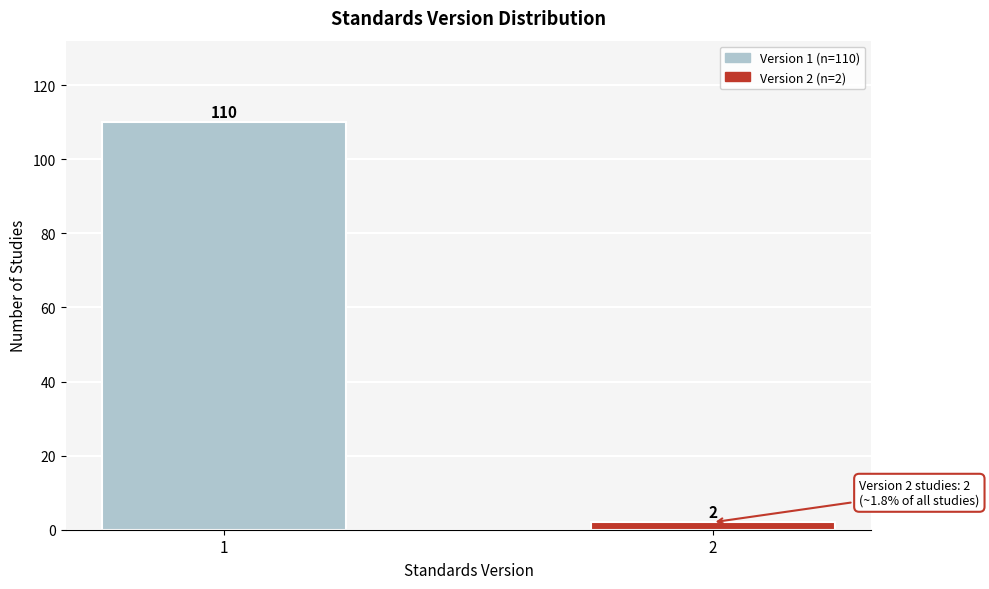

Reading right to left, list all the values displayed in this chart.

2=2	1=110